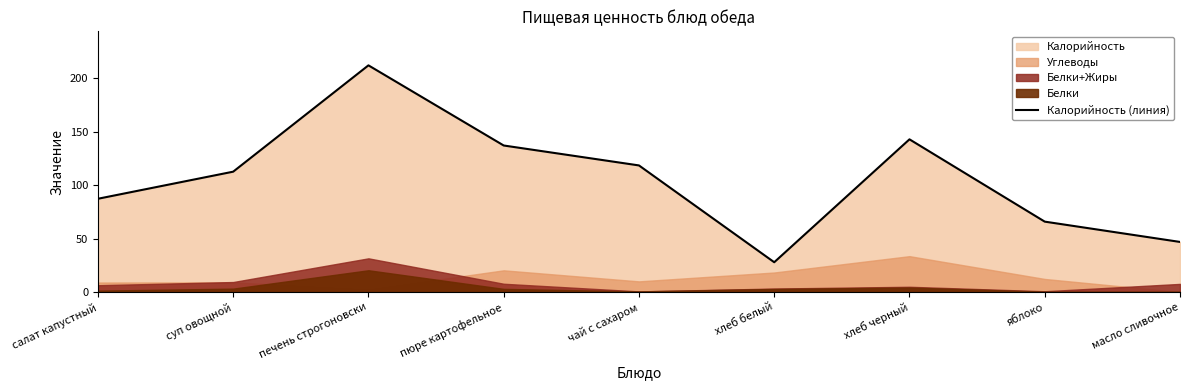

How many interior local peaks (higher than both neighbors) does the data have?

2